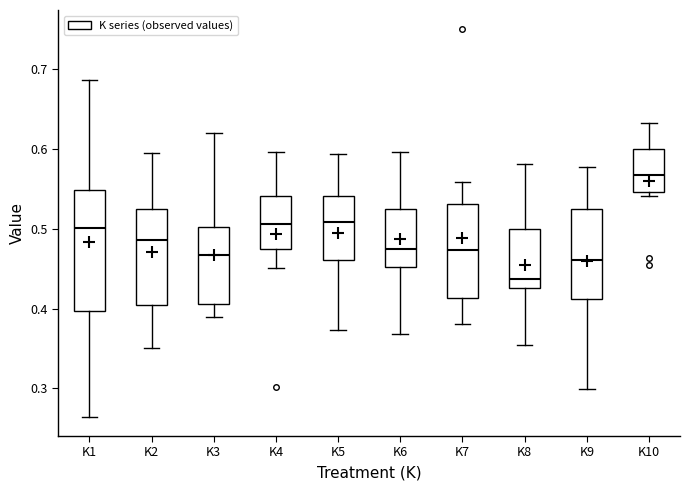

Reading left to right, read every box against the y-axis: the position of its median line, the range the box covers, and the ends of its whiskers. The values are not printed on the chart, so give them approximately, as read against the axis.

K1: median 0.50, box 0.40 to 0.55, whiskers 0.26 to 0.69
K2: median 0.49, box 0.40 to 0.52, whiskers 0.35 to 0.60
K3: median 0.47, box 0.41 to 0.50, whiskers 0.39 to 0.62
K4: median 0.51, box 0.47 to 0.54, whiskers 0.45 to 0.60
K5: median 0.51, box 0.46 to 0.54, whiskers 0.37 to 0.59
K6: median 0.48, box 0.45 to 0.53, whiskers 0.37 to 0.60
K7: median 0.47, box 0.41 to 0.53, whiskers 0.38 to 0.56
K8: median 0.44, box 0.43 to 0.50, whiskers 0.35 to 0.58
K9: median 0.46, box 0.41 to 0.52, whiskers 0.30 to 0.58
K10: median 0.57, box 0.55 to 0.60, whiskers 0.54 to 0.63